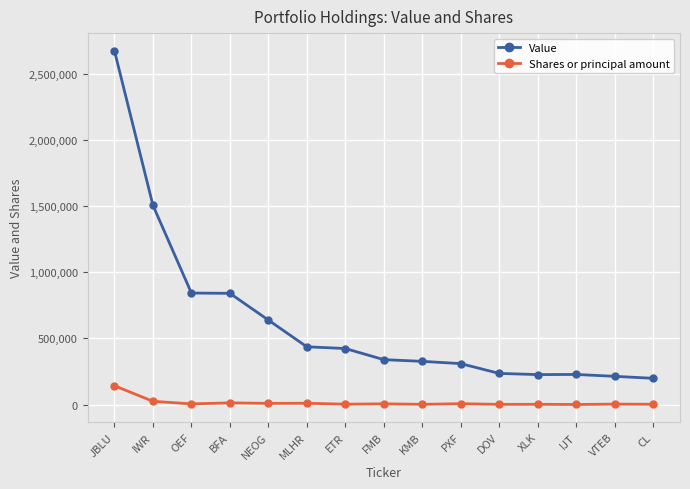

At which category is the sum across all series the highest?

JBLU